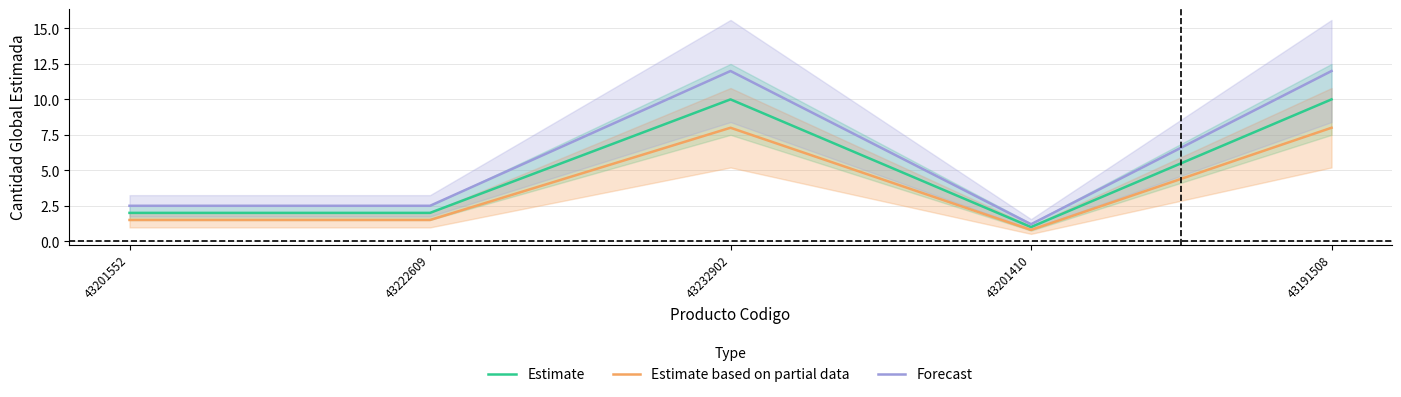

Reading right to left, list all the values displayed in this chart.

Estimate: 43191508=10.0	43201410=1.0	43232902=10.0	43222609=2.0	43201552=2.0
Estimate based on partial data: 43191508=8.0	43201410=0.8	43232902=8.0	43222609=1.5	43201552=1.5
Forecast: 43191508=12.0	43201410=1.2	43232902=12.0	43222609=2.5	43201552=2.5